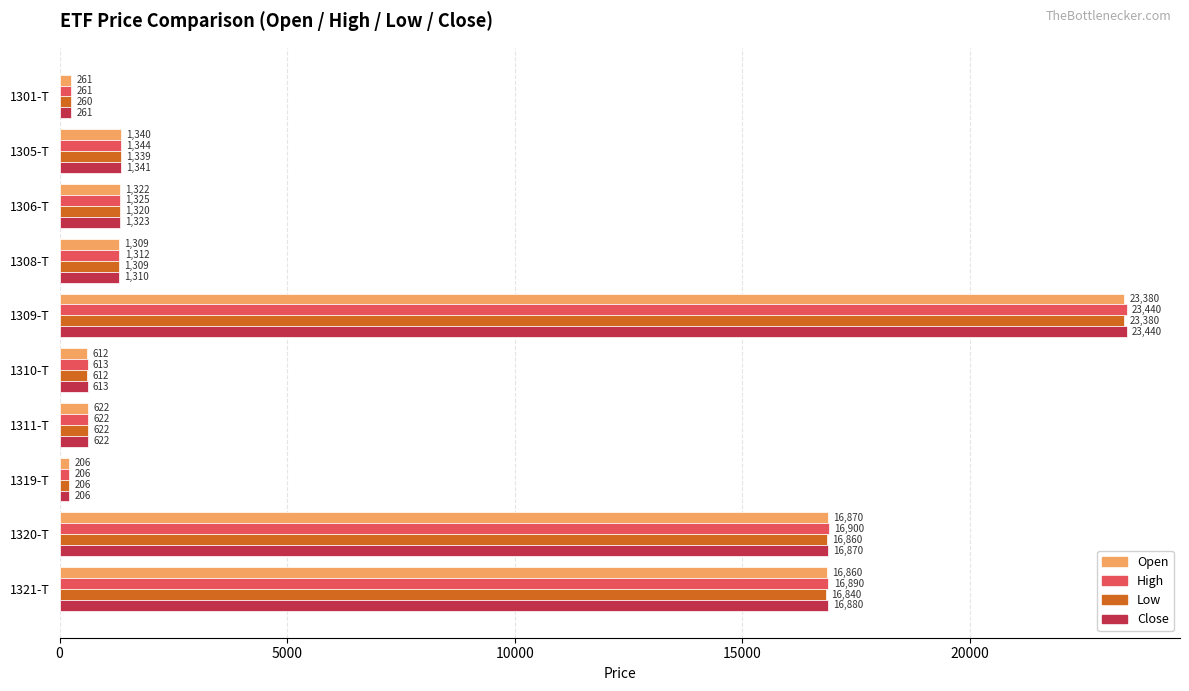

What is the average value of the Low series?

6275